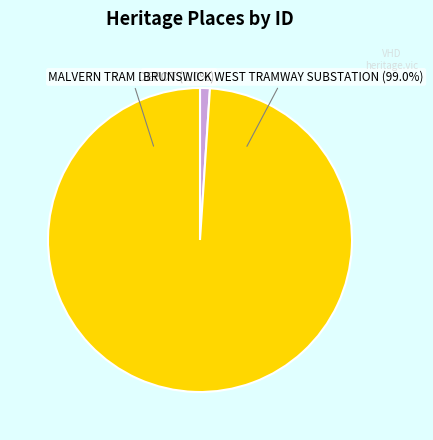

Which category has the biggest portion of the pie?

BRUNSWICK WEST TRAMWAY SUBSTATION